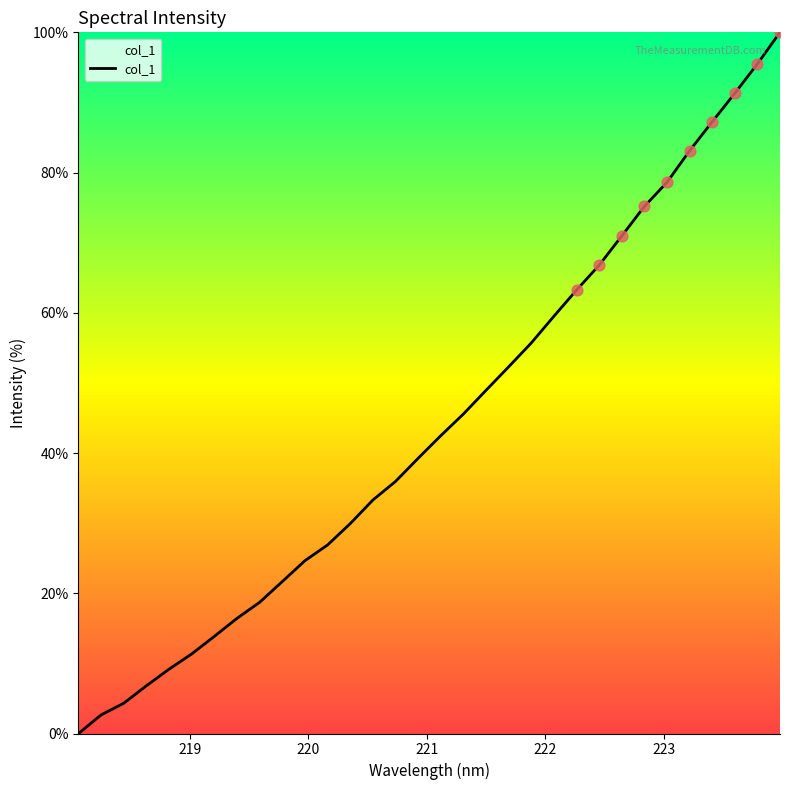

What is the greatest value displayed?

100.0